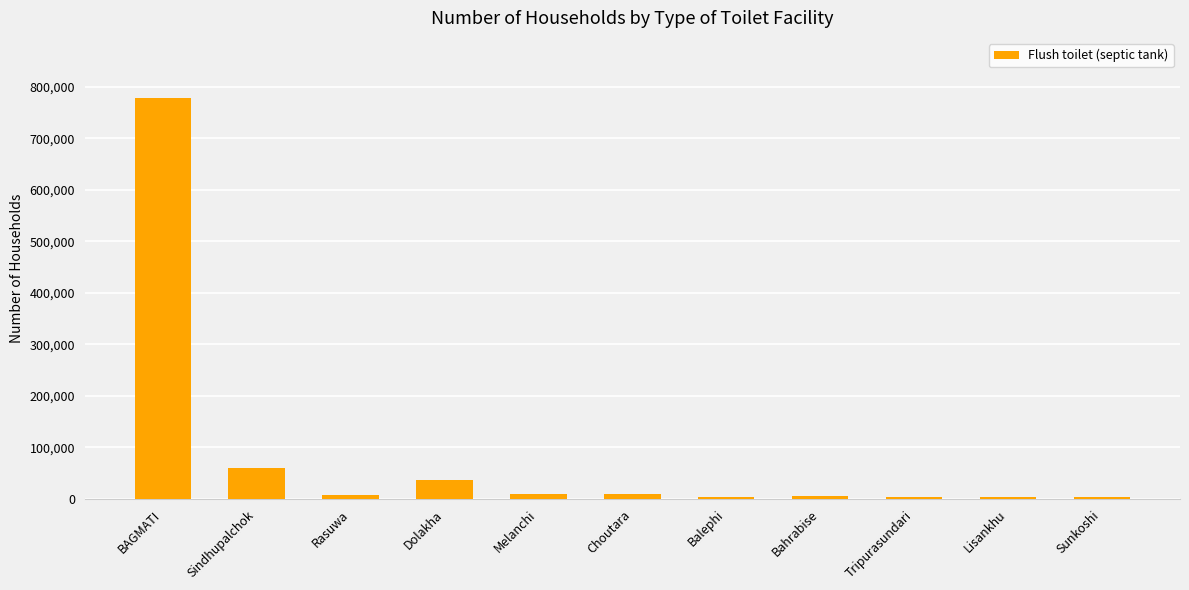

What is the average value?

83707